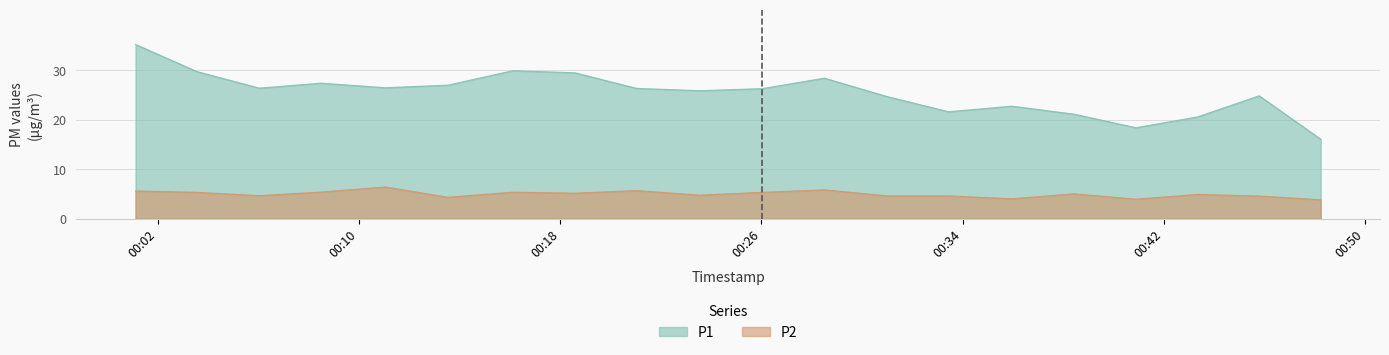

Which category has the highest value across all series?

2023-02-01T00:01:07